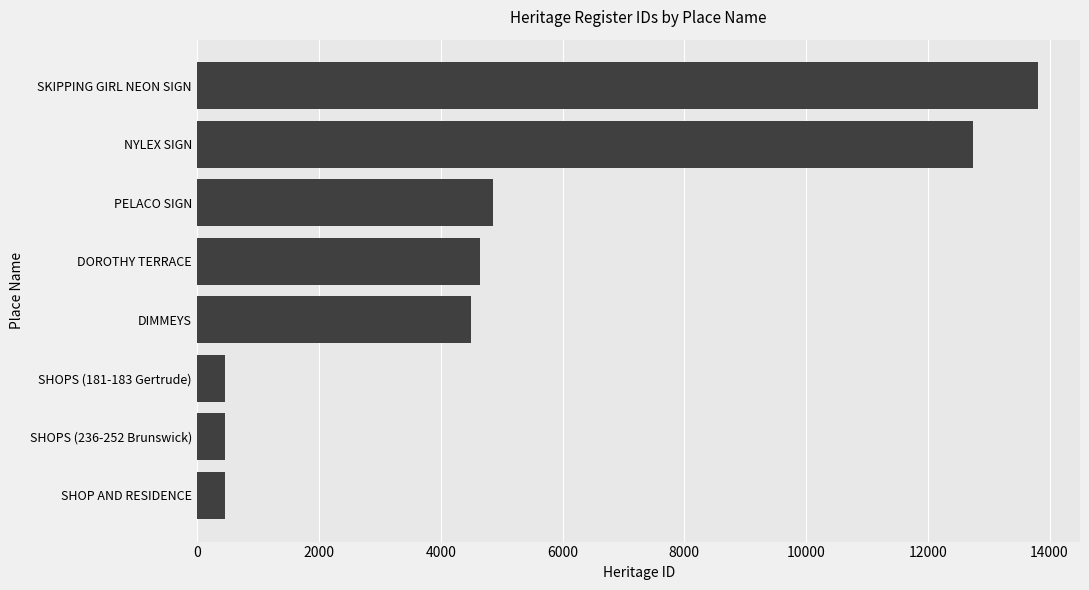

Read the value at PELACO SIGN.

4857